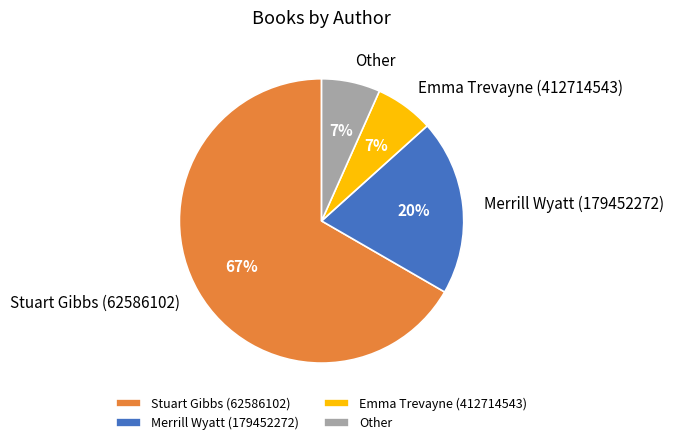

To the nearest percent, what is the difference between the Merrill Wyatt (179452272) and Emma Trevayne (412714543) slice percentages?

13%